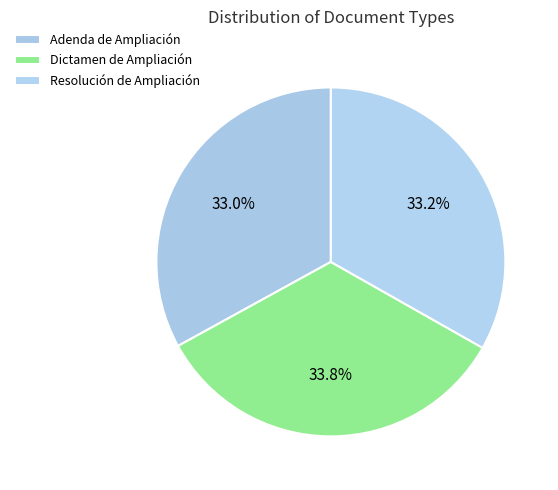

Is there any slice that represents more than half of the pie?

No